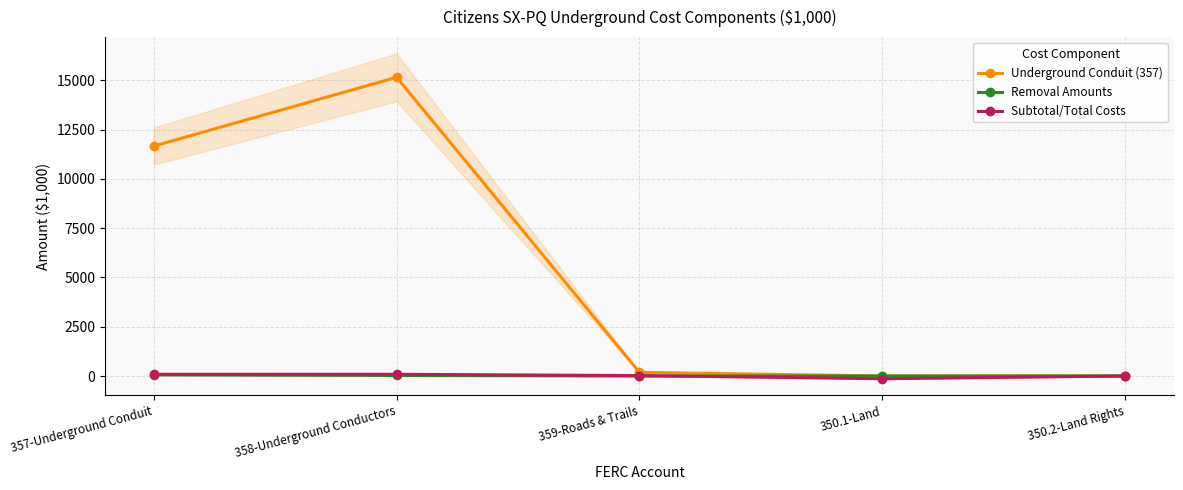

Does the chart have visible grid lines?

Yes